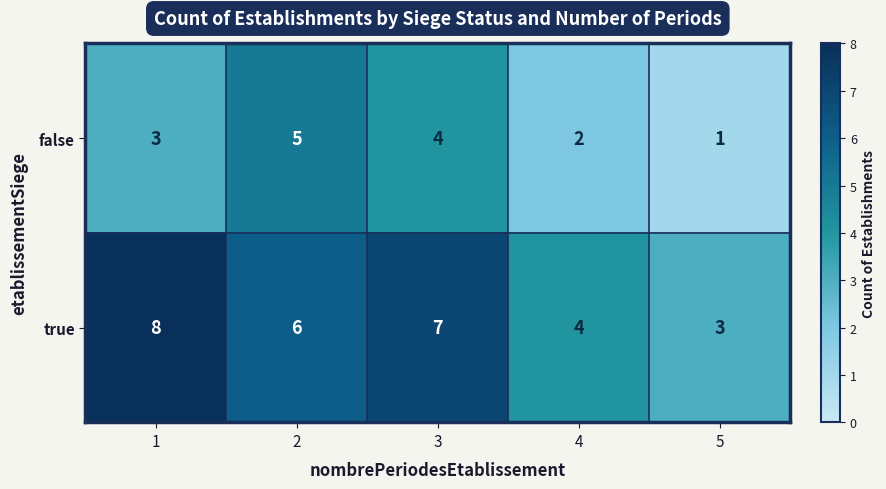

The value of true at 1 is 12. True or false?

False